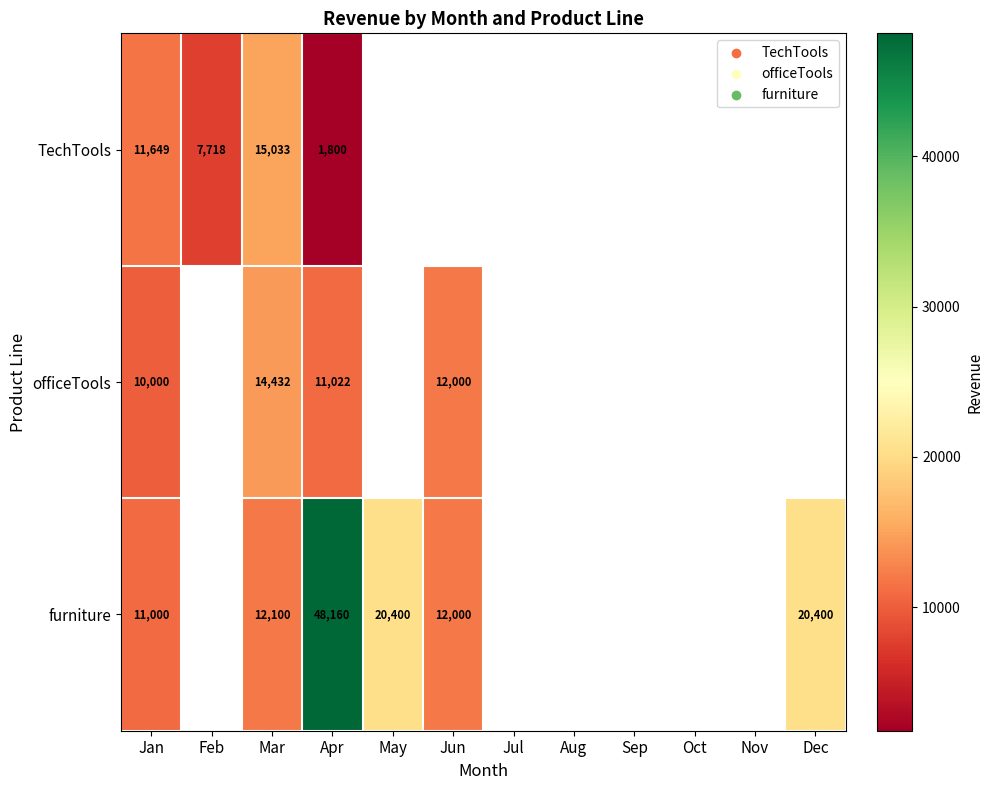

True or false: TechTools has a value of 7718 at Feb.

True